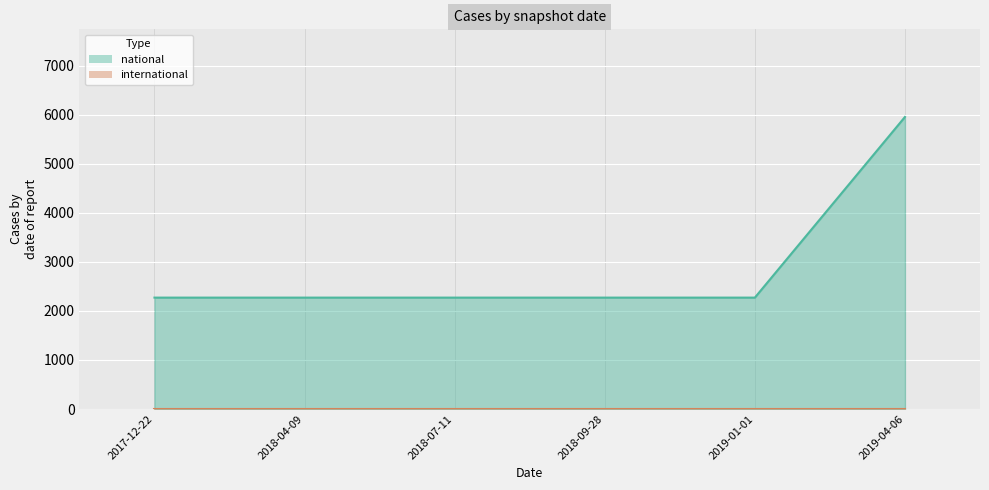

True or false: the data shows 2272 at 2017-12-22.

True